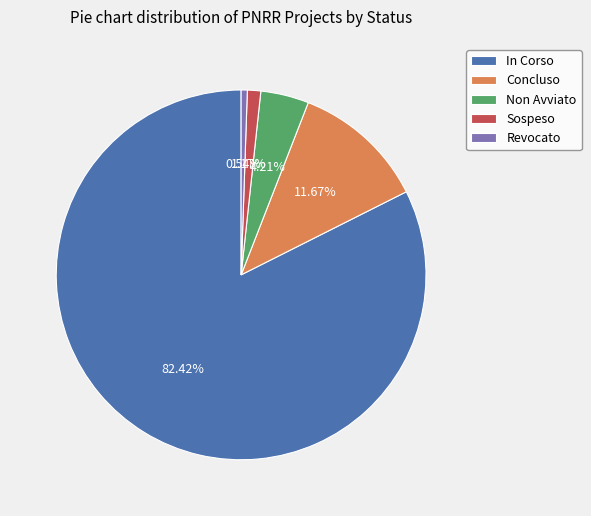

To the nearest percent, what is the average slice percentage?

20%